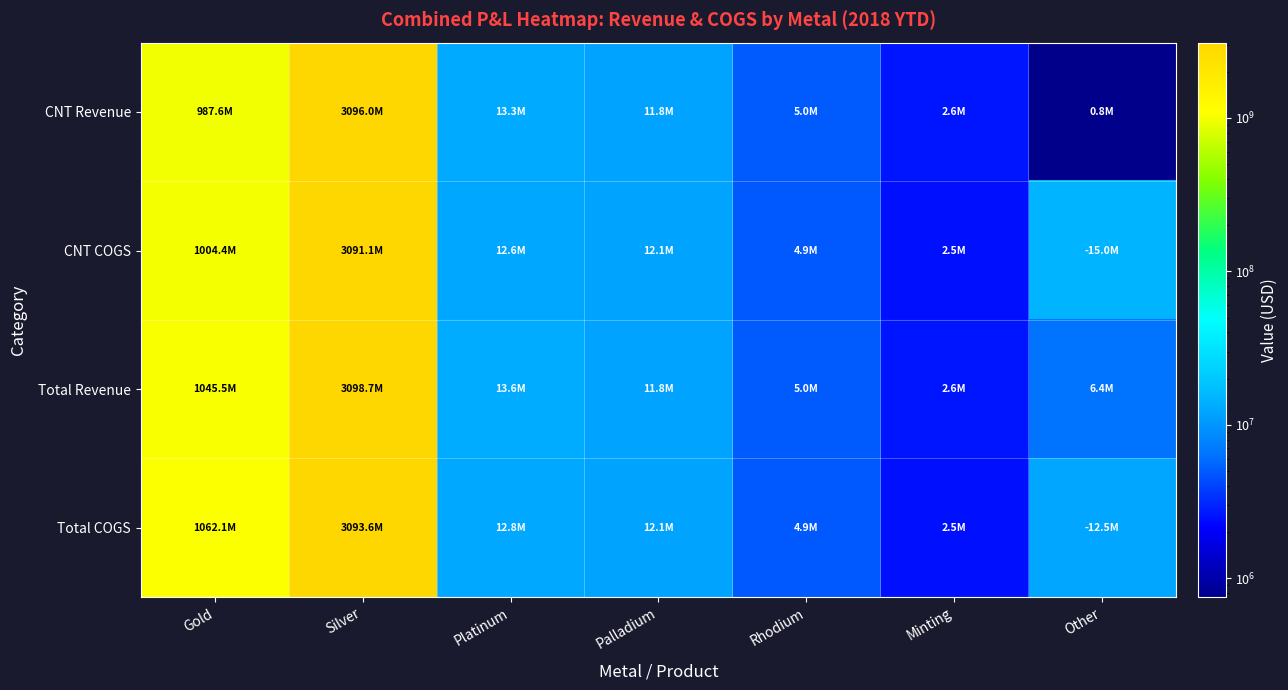

Which series changed the most between Silver and Rhodium?

Total Revenue